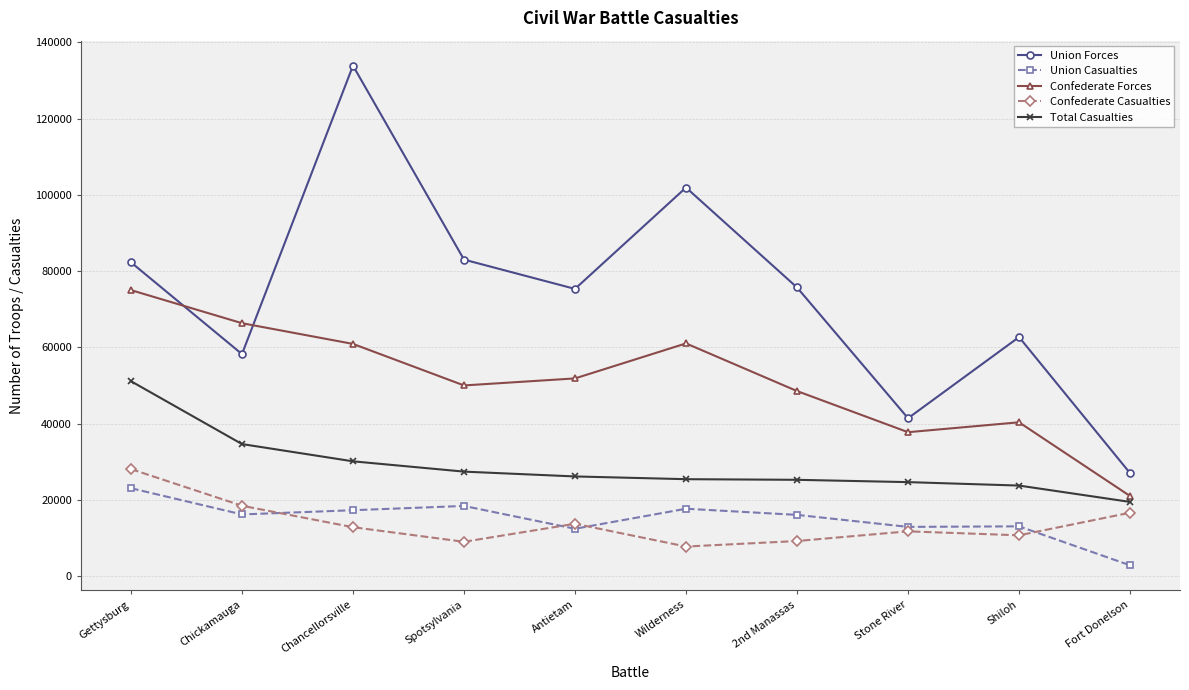

What is the spread (max minus min) of values at Shiloh?

51988